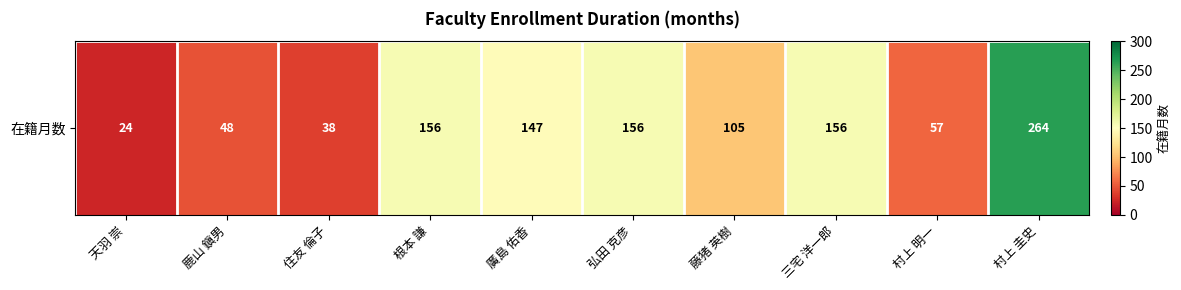

What is the sum of all values?

1151